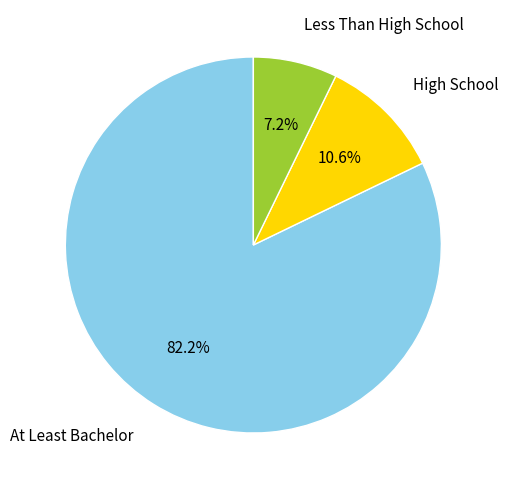

To the nearest percent, what is the average slice percentage?

33%